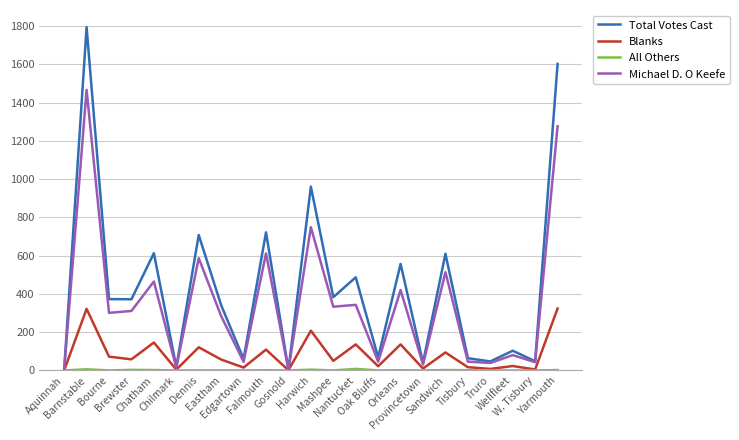

Which series has the widest spread of values?

Total Votes Cast